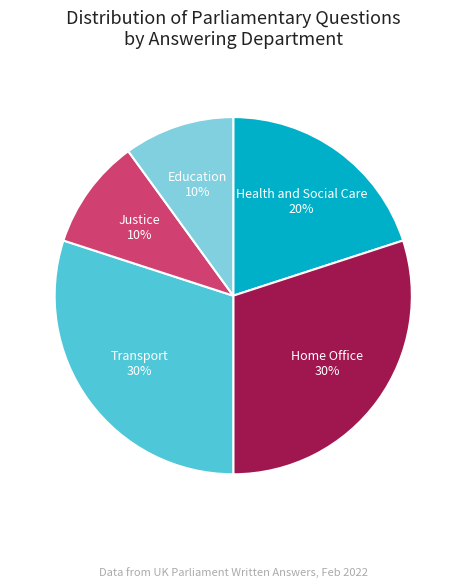

Does any single category account for the majority?

No